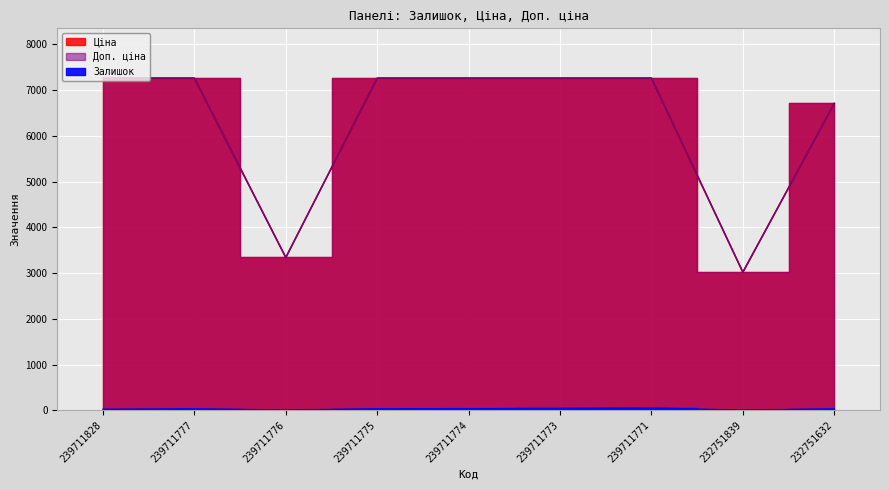

Count the number of categories in the chart.

9